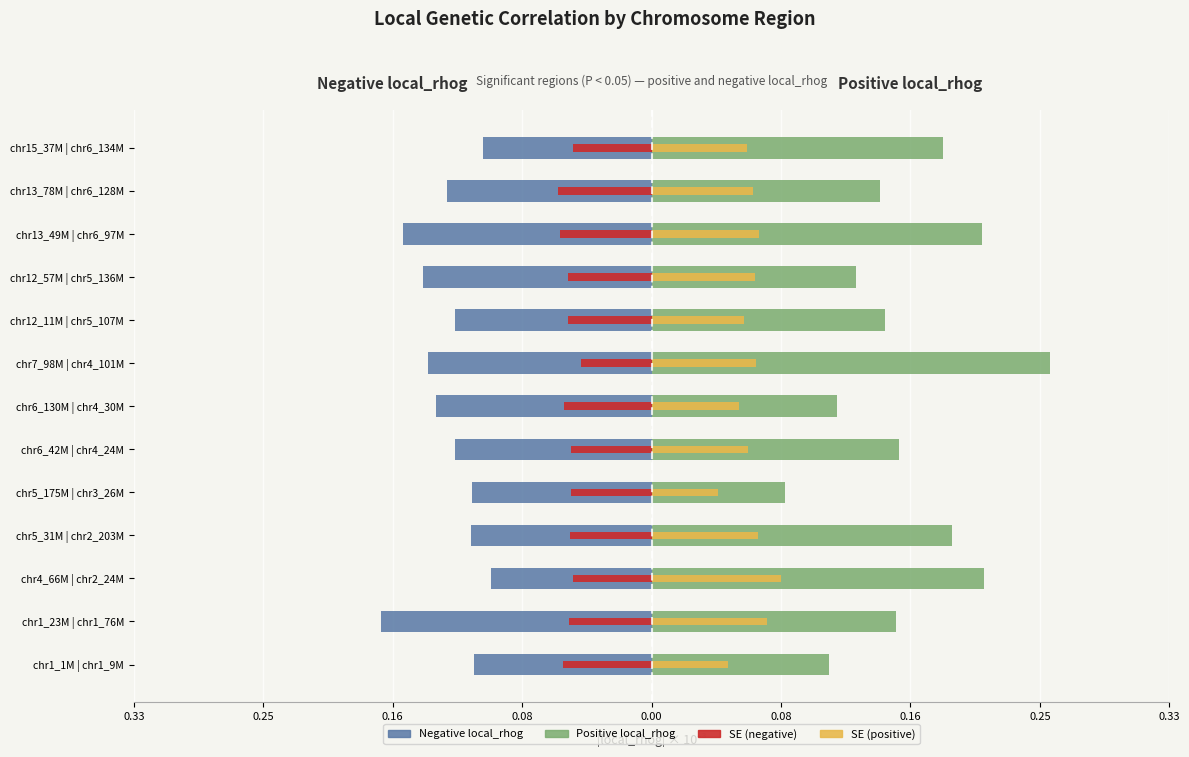

Count the number of categories in the chart.

13